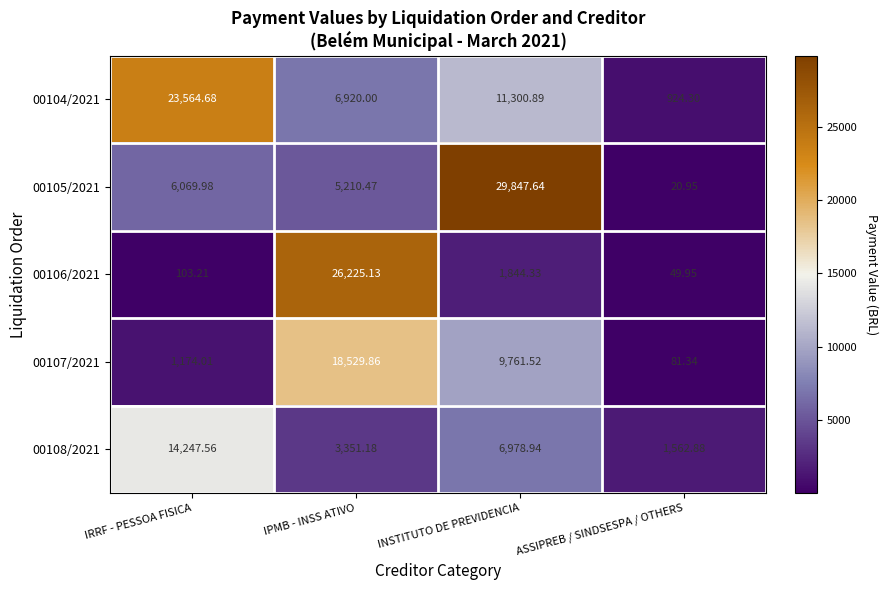

At which category is the sum across all series the highest?

IPMB - INSS ATIVO